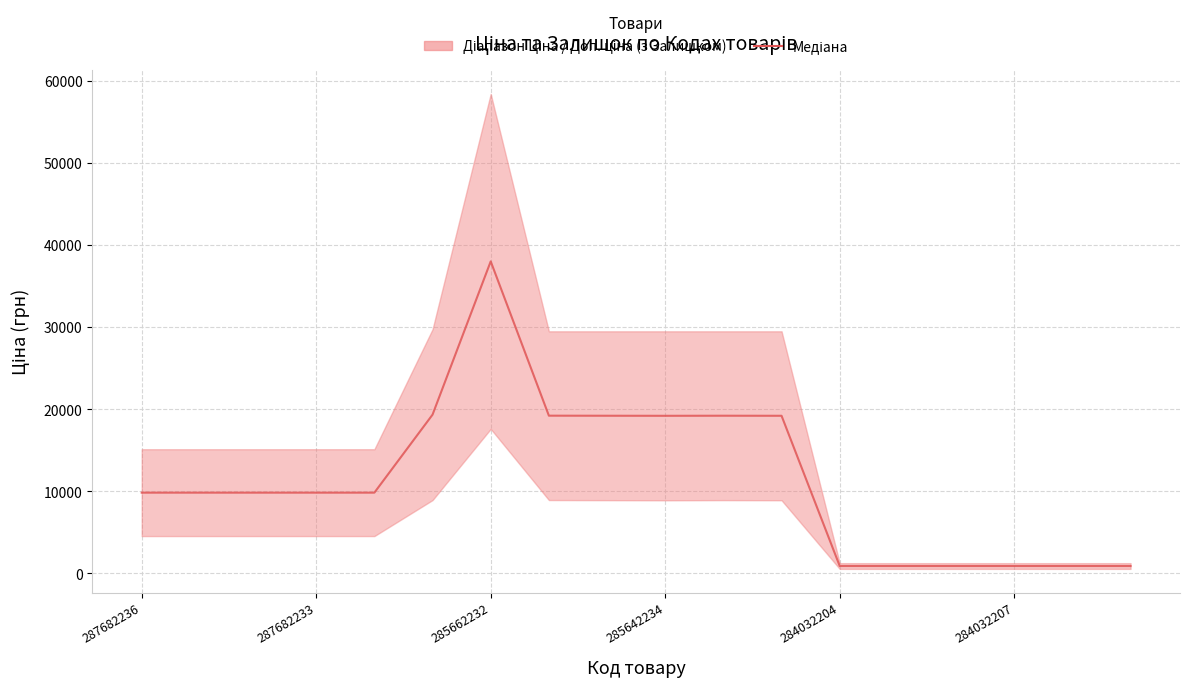

What is the label of the 7th point from the right?

11